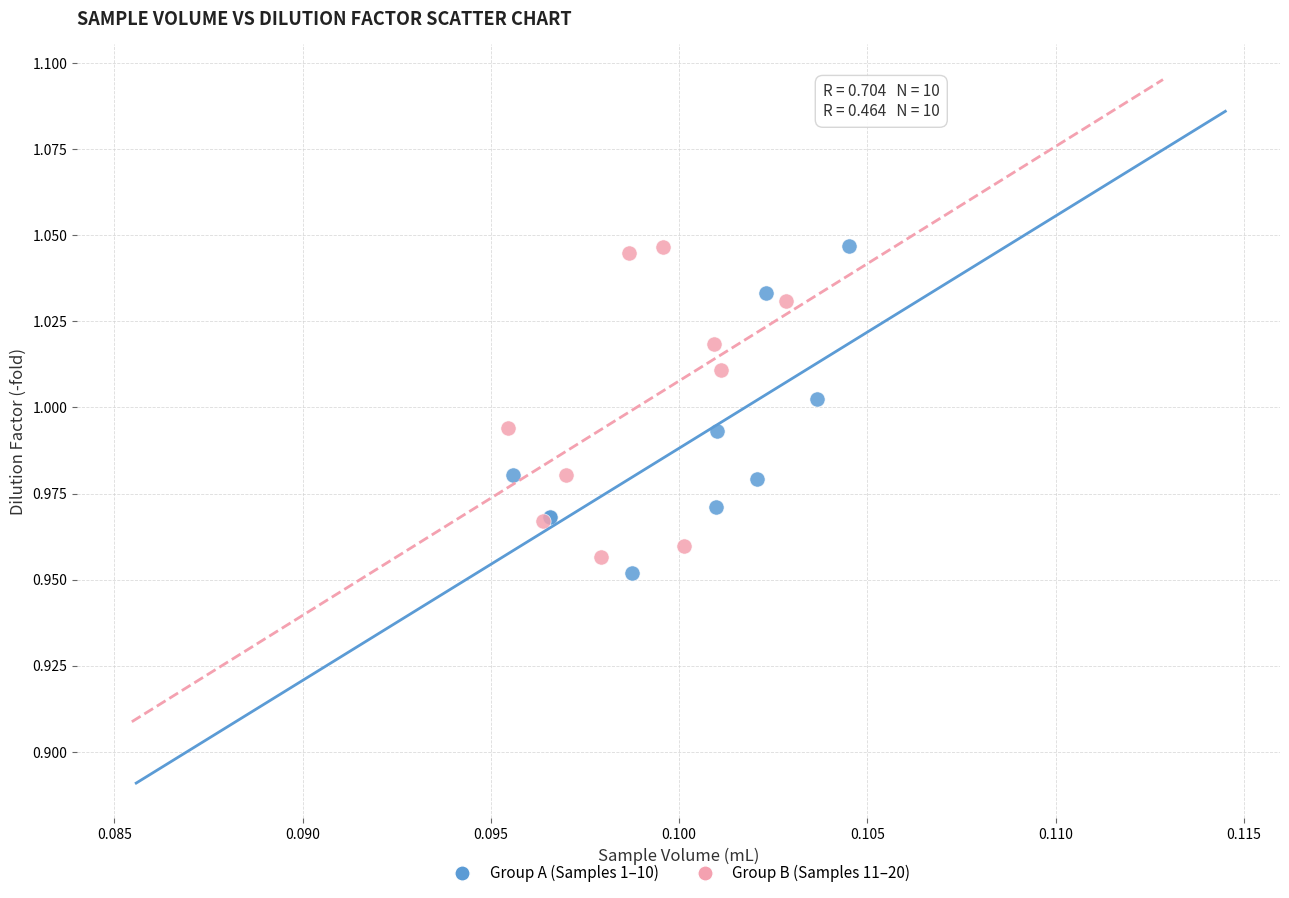

Which series contains the lowest Y value?

Group A (Samples 1–10)